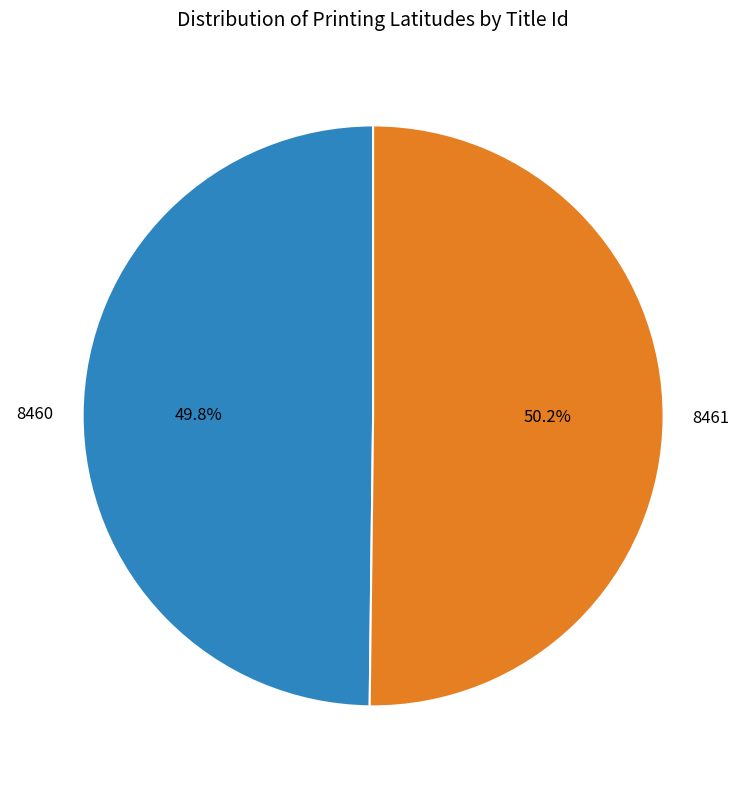

What percentage is the 8460 slice, to the nearest percent?

50%